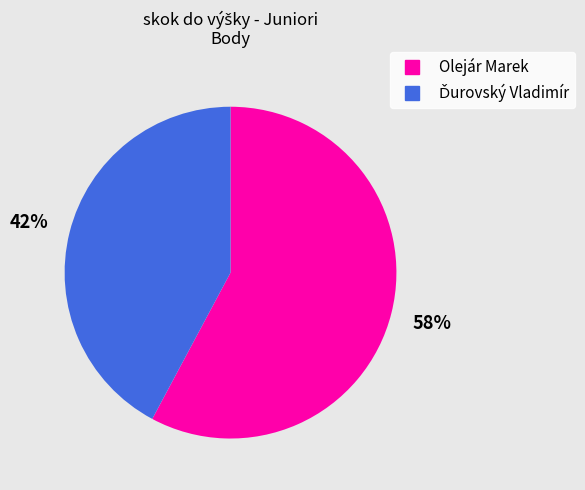

Which category accounts for the majority?

Olejár Marek